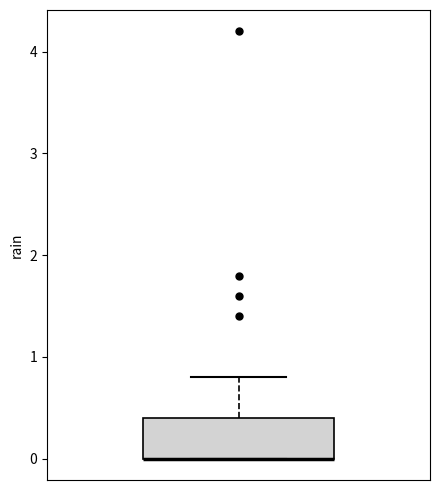

Read this box plot against the y-axis: the position of the median line, the range covered by the box, and the ends of both whiskers. The values are not printed on the chart, so give them approximately, as read against the axis.

median 0.0 (drawn on the box's lower edge), box 0.0 to 0.4, whiskers 0.0 to 0.8